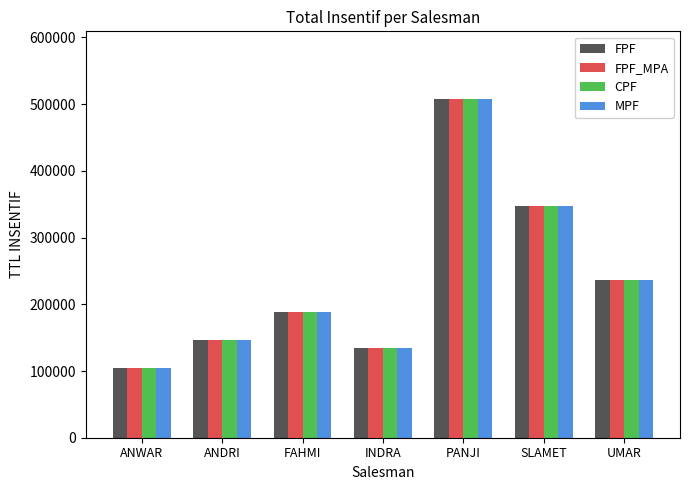

Is the value of CPF at INDRA greater than the value of FPF_MPA at UMAR?

No